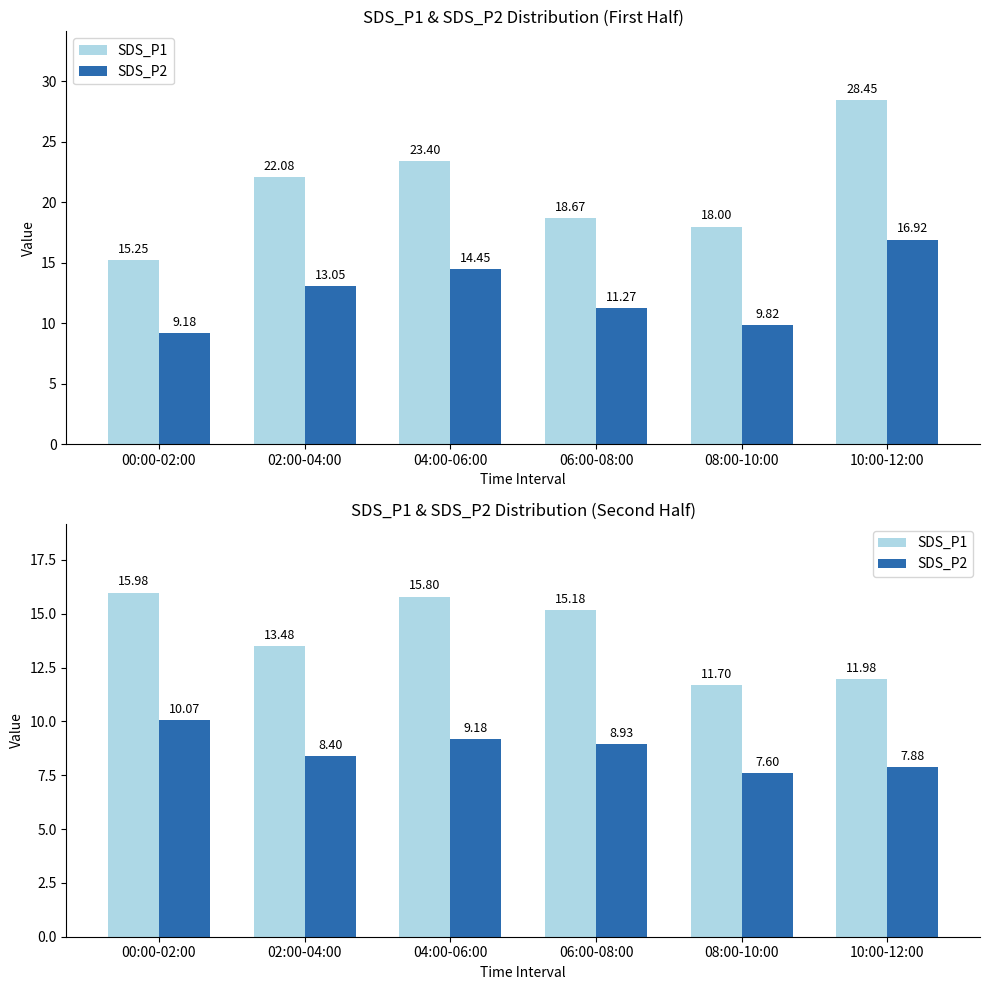

How many values in the SDS_P2 series are below 8?

2